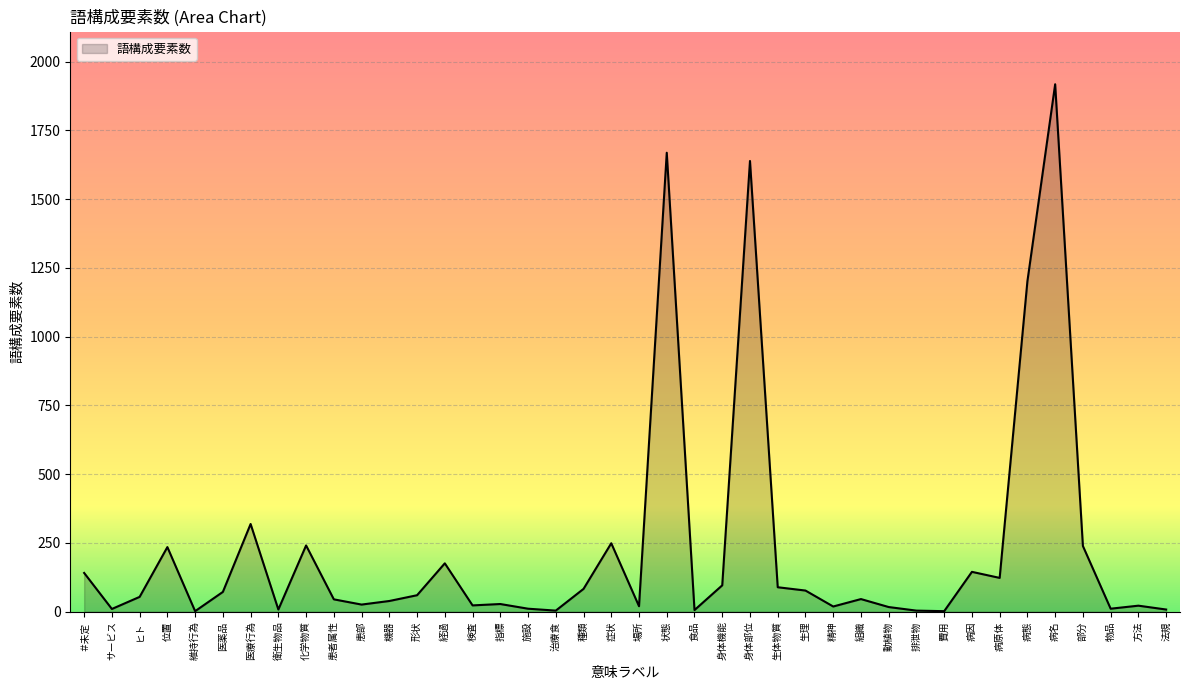

At which category does the data reach its first local peak?

位置